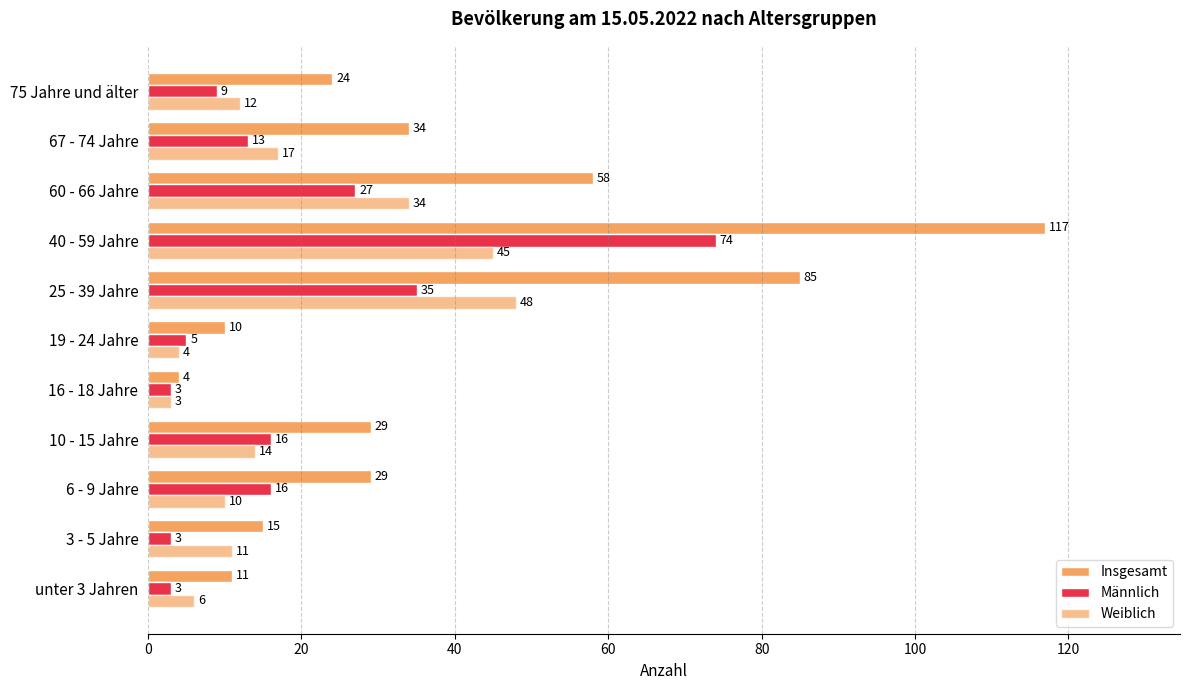

Count the number of categories in the chart.

11